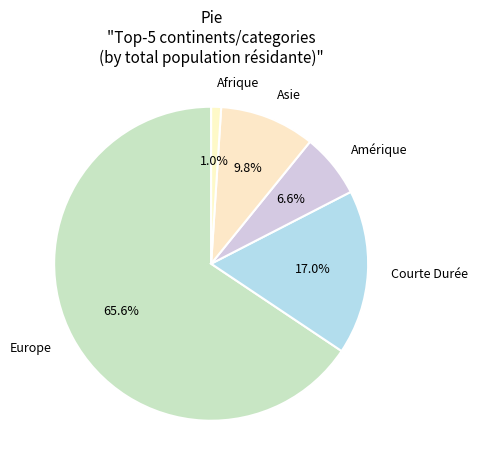

To the nearest percent, what is the difference between the largest and smallest slice percentages?

65%